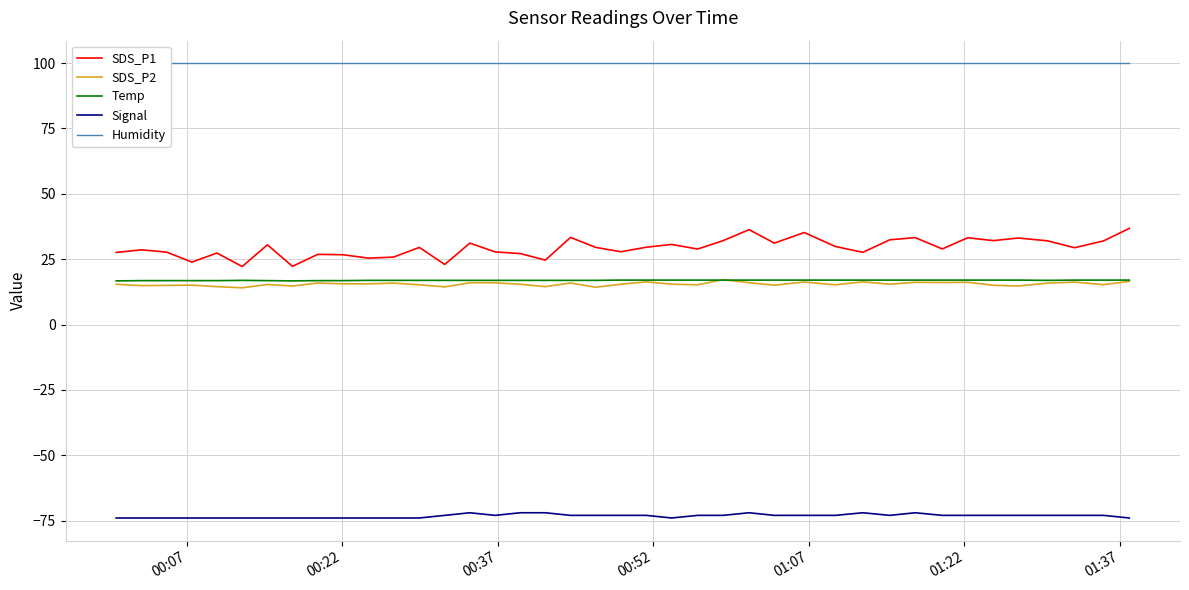

True or false: SDS_P2 and SDS_P1 cross at least once.

False